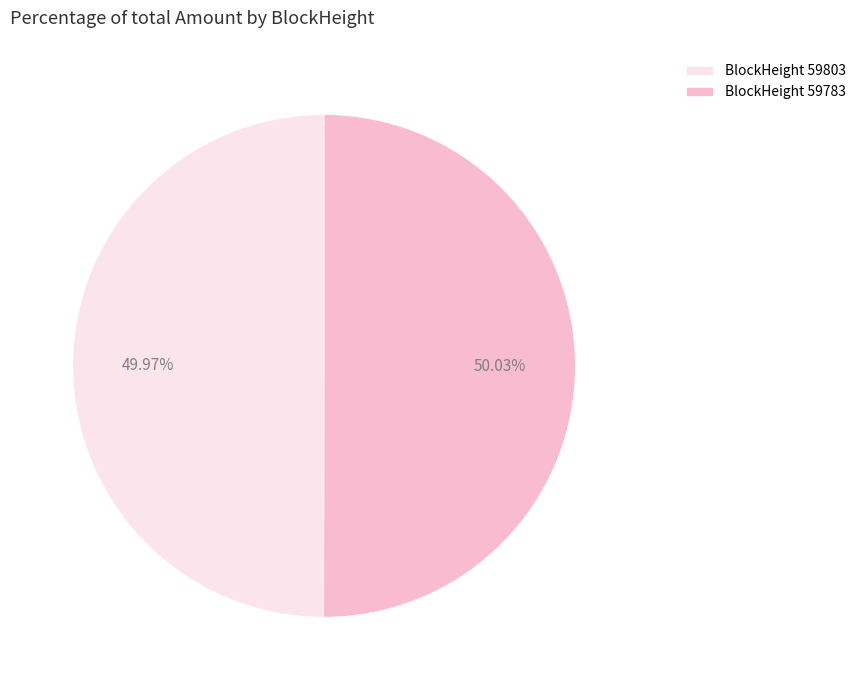

How many segments does this pie chart have?

2